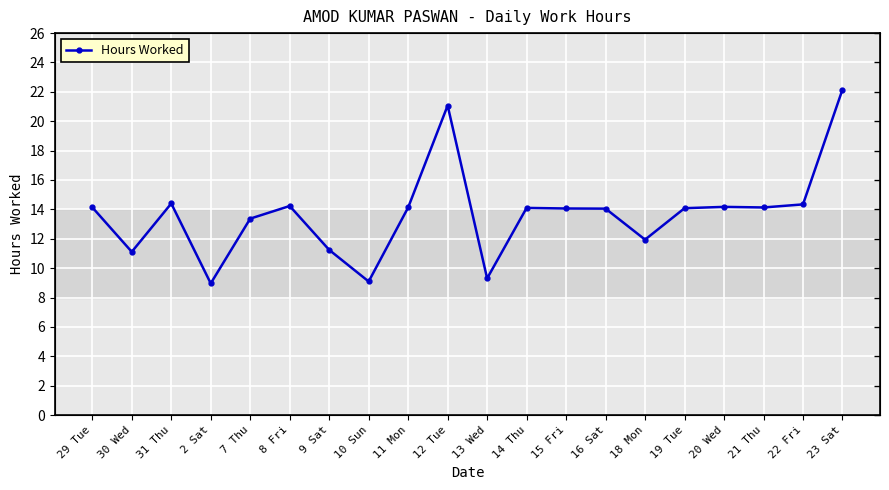

What is the label of the 19th point from the right?

30 Wed